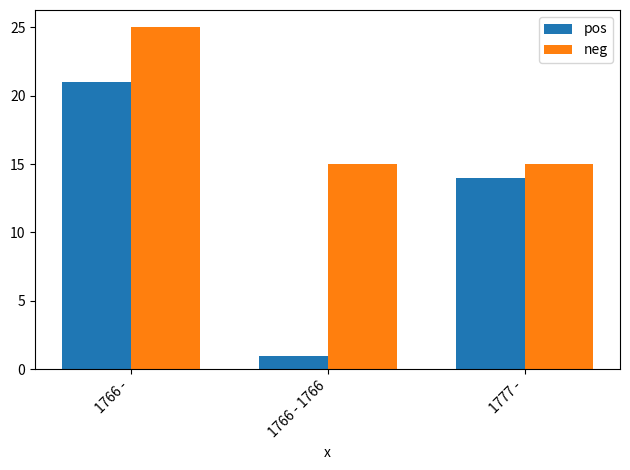

True or false: neg has a value of 39 at 1766 -.

False